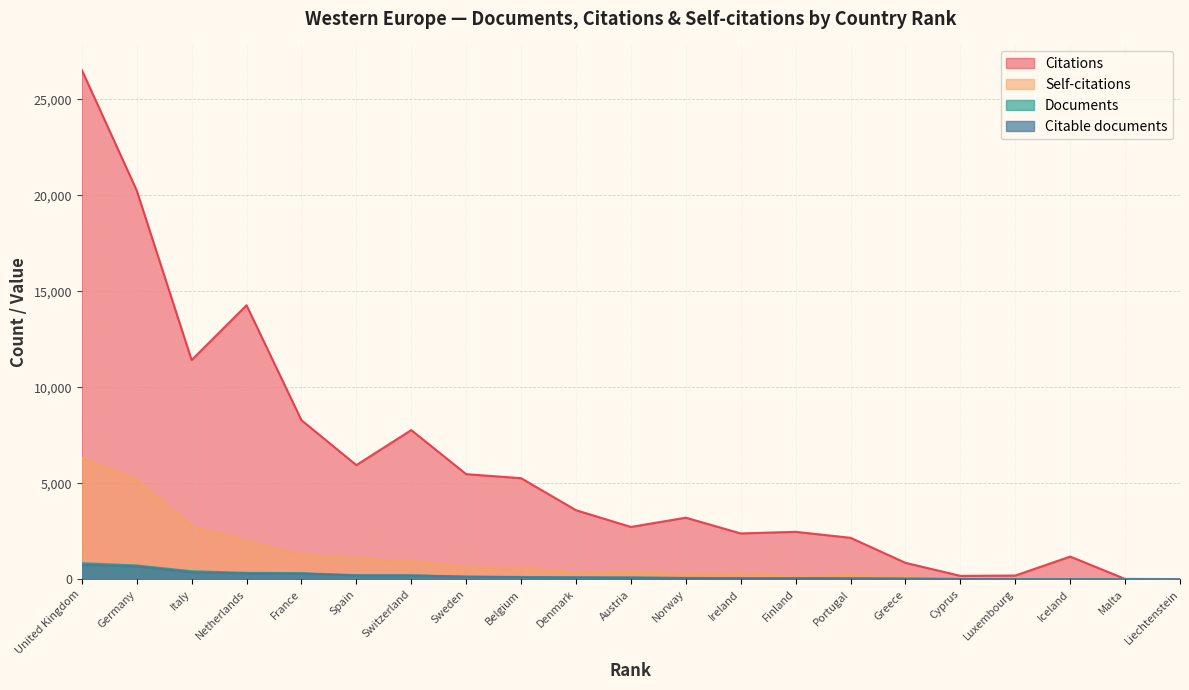

Which series has the widest spread of values?

Citations